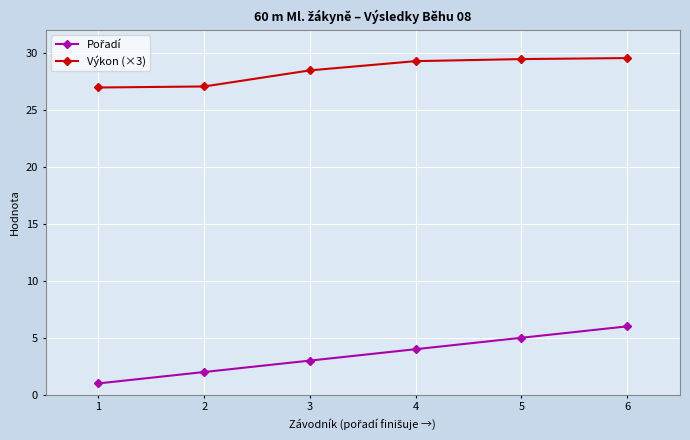

The value of Výkon (×3) at 3 is 45.0. True or false?

False